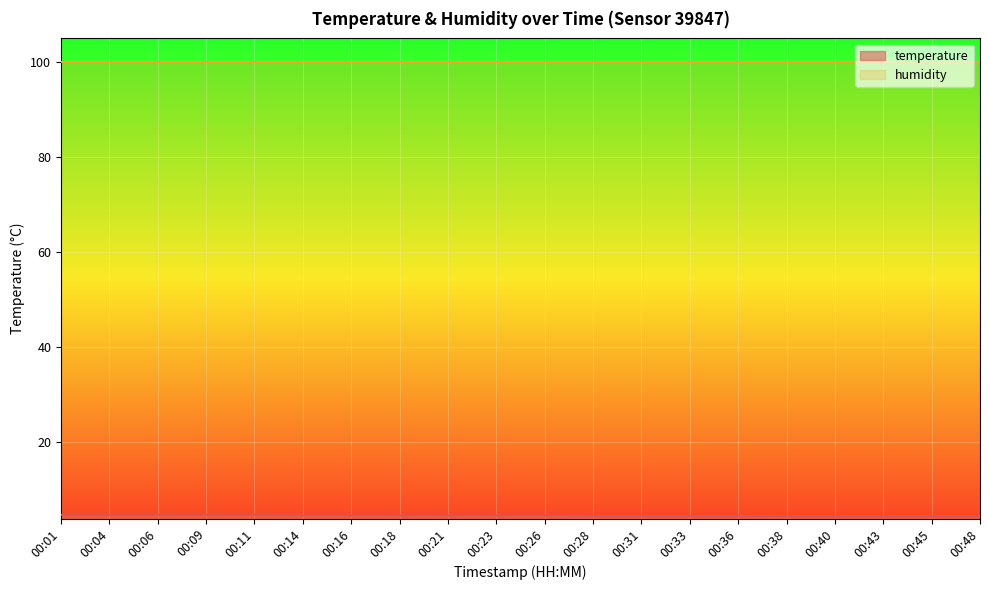

The chart shows a value of 4.7 at 00:01. True or false?

True